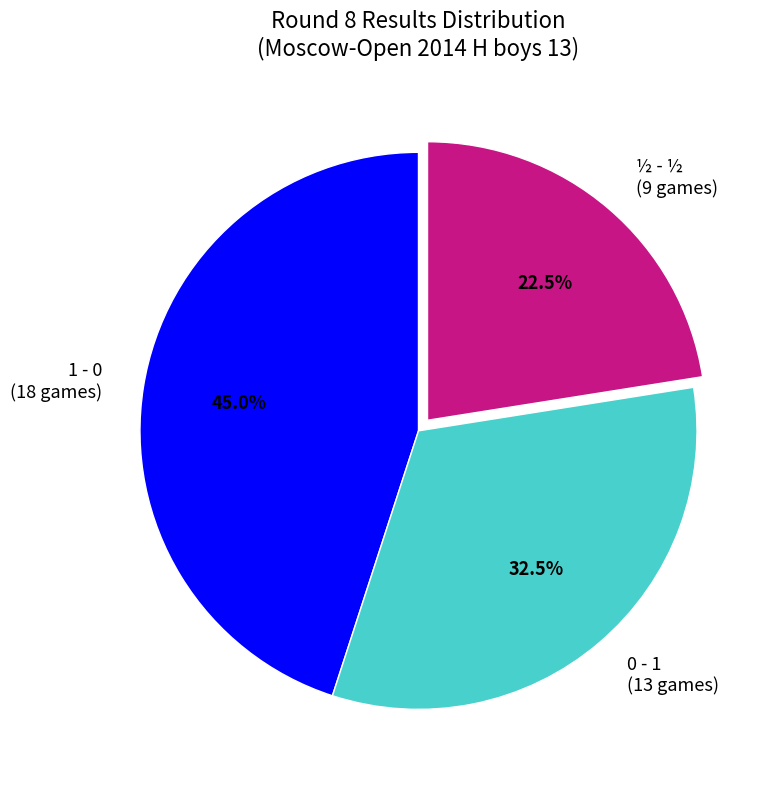

Is there any slice that represents more than half of the pie?

No